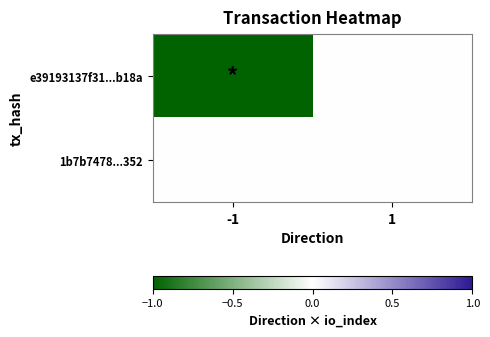

Reading left to right, transcribe all the data shown in this chart.

e39193137f31...b18a: -1=-1	1=0
1b7b7478...352: -1=0	1=0